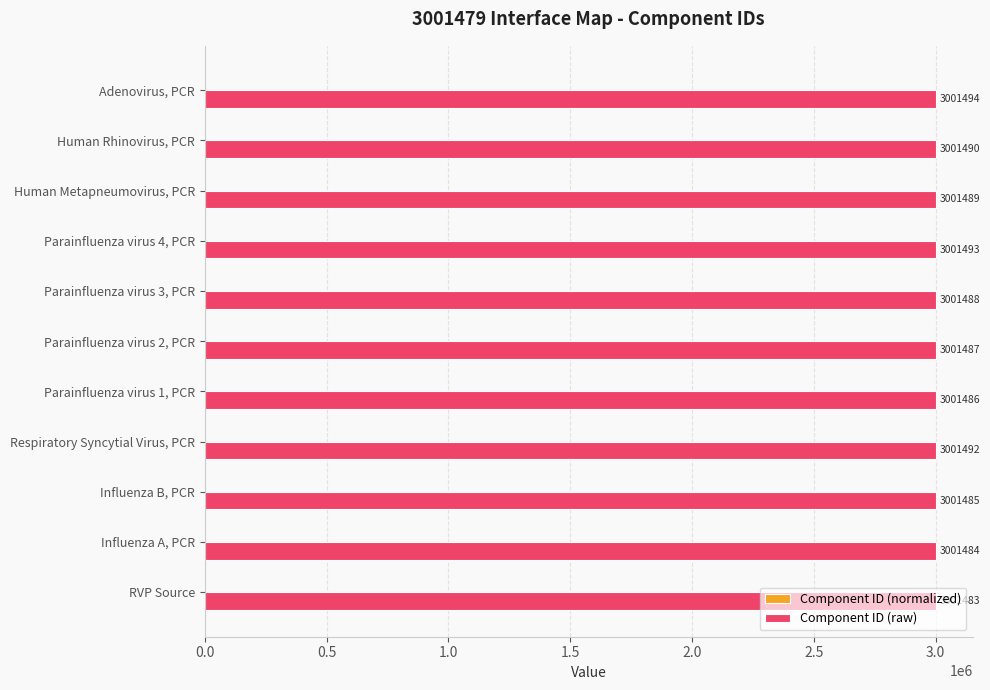

True or false: Component ID (raw) has a value of 4754357.2 at Parainfluenza virus 2, PCR.

False